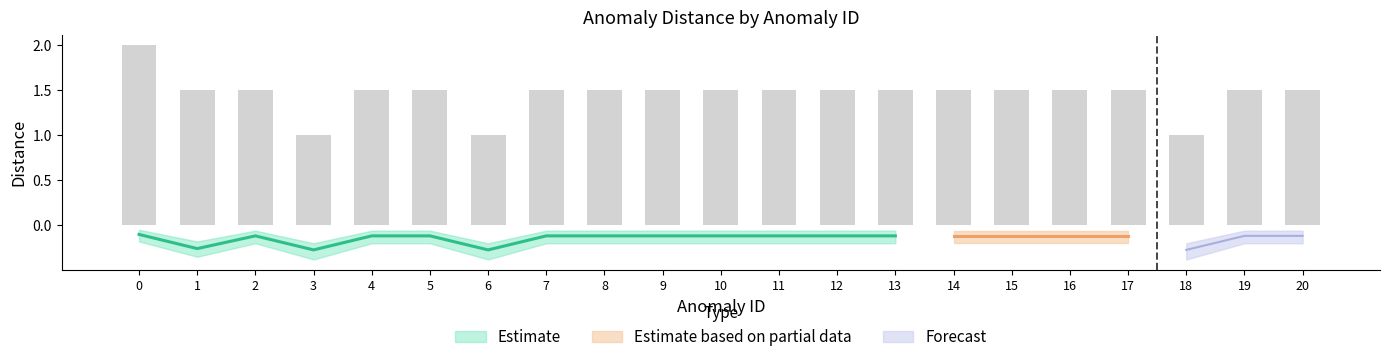

Rank the categories by distance_upper value from lowest to highest.

3, 6, 18, 1, 2, 4, 5, 7, 8, 9, 10, 11, 12, 13, 14, 15, 16, 17, 19, 20, 0